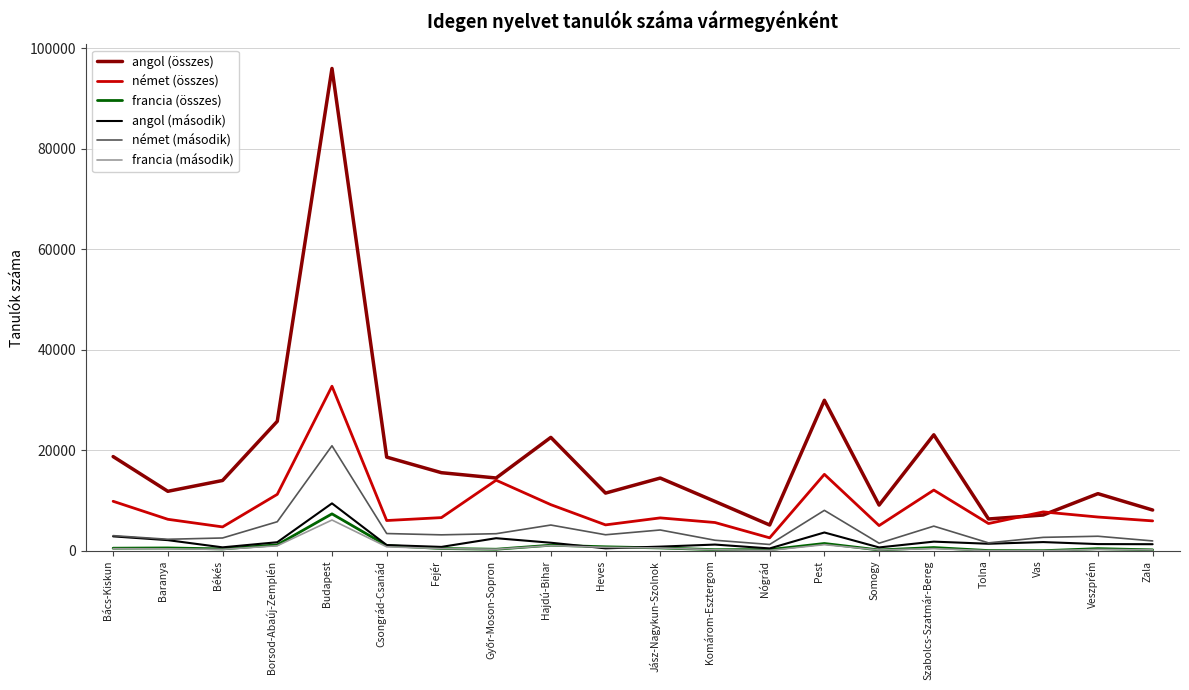

What is the spread (max minus min) of values at Nógrád?

5057